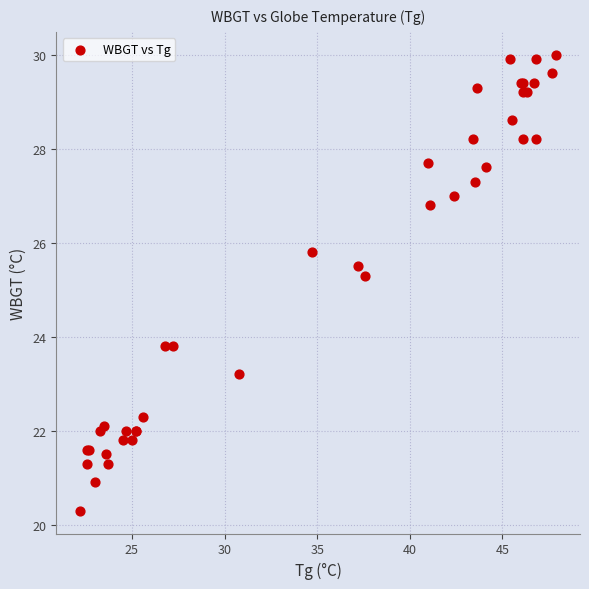

What Y value in the scatter plot is closest to 25?

25.3